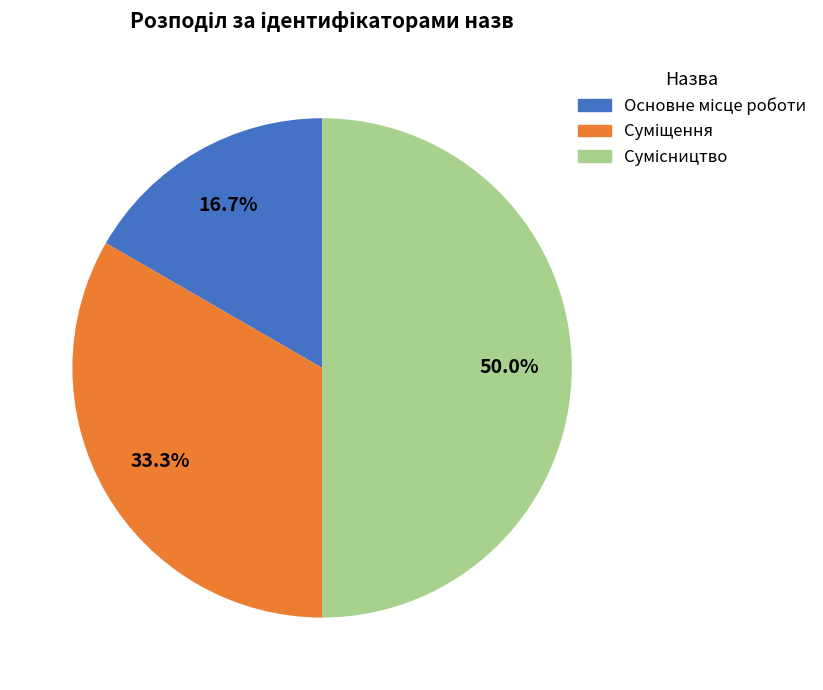

How many segments does this pie chart have?

3